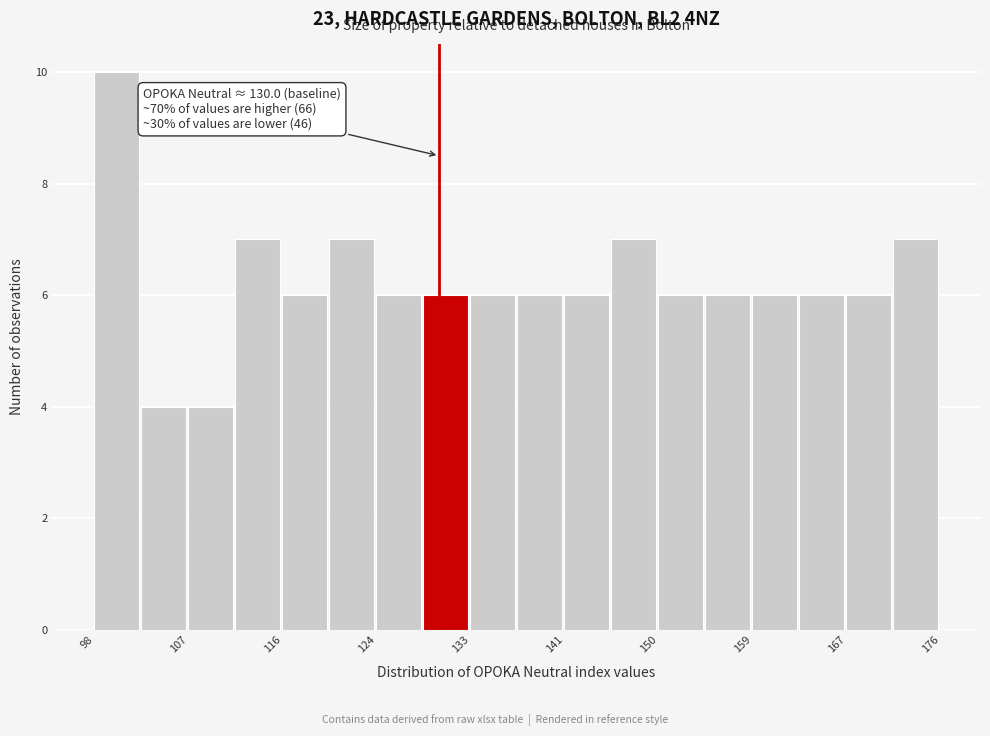

Which range on the x-axis has the tallest bar?

98 to 103